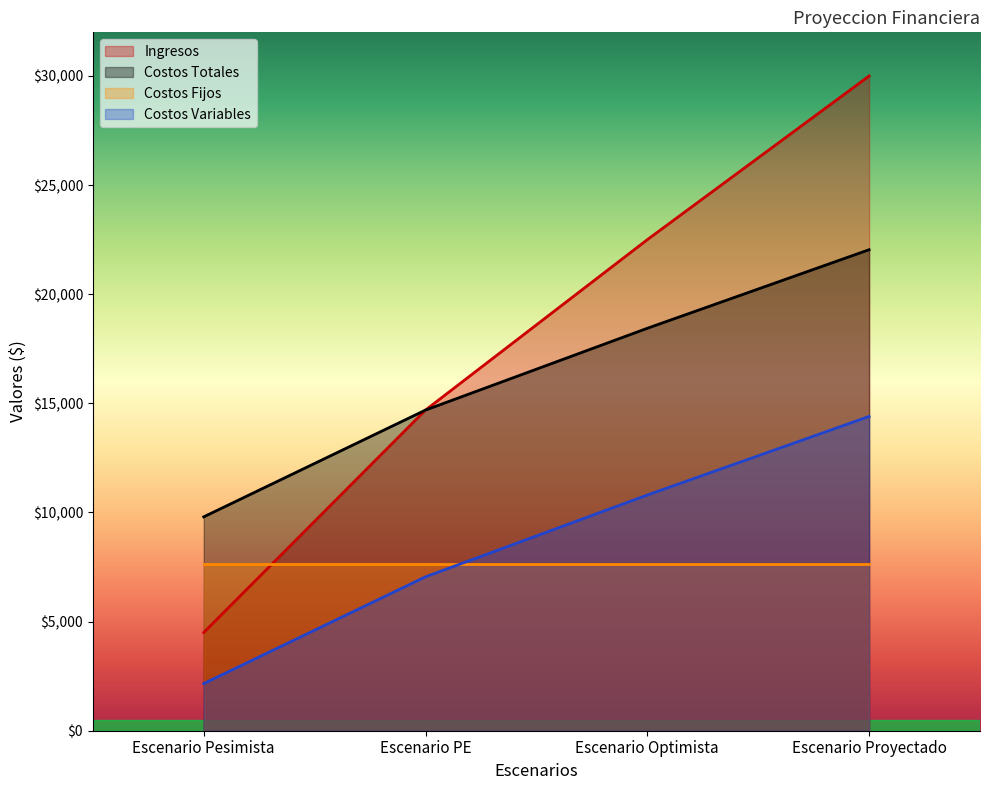

What is the spread (max minus min) of values at Escenario Proyectado?

22360.0